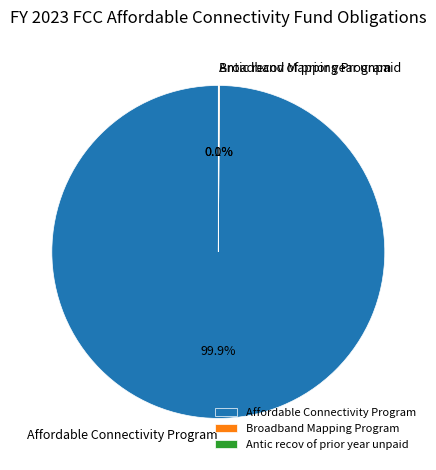

What percentage is NOT represented by Affordable Connectivity Program?

0.1%